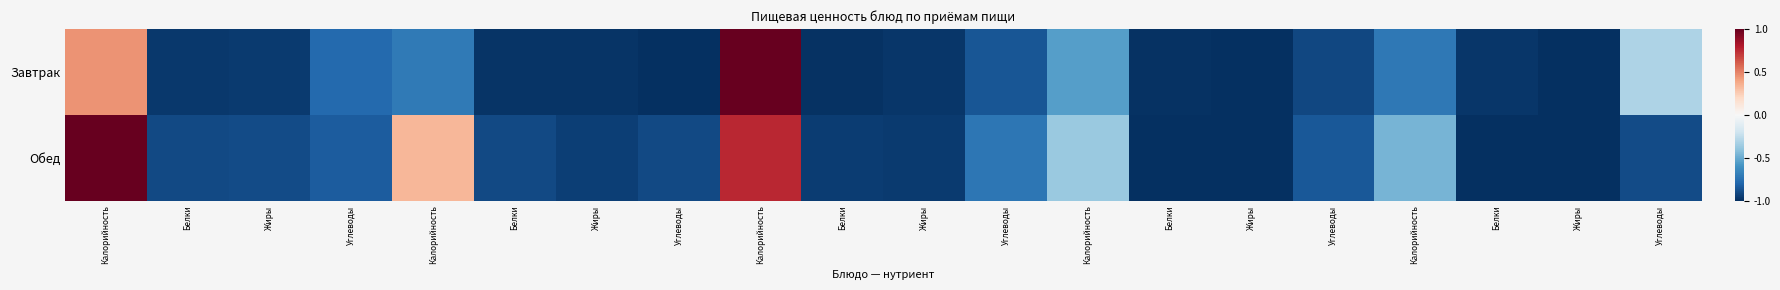

Rank the series by their average value, from highest to lowest.

Обед, Завтрак